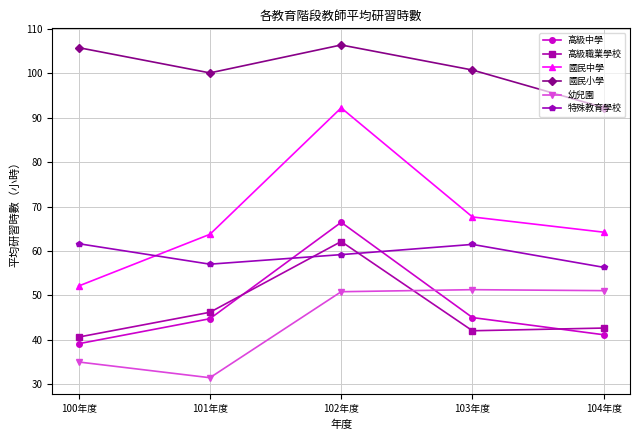

What is the sum of all 特殊教育學校 values?

295.6